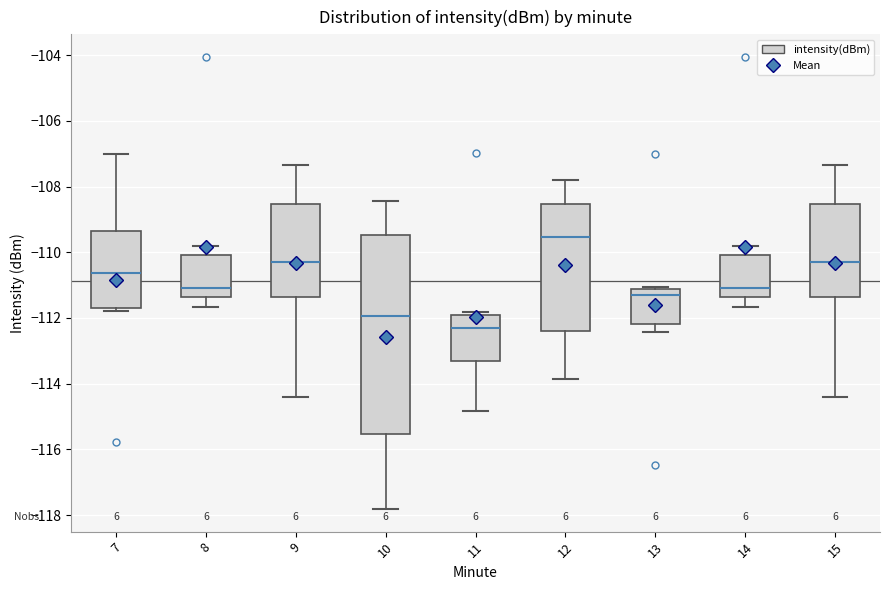

Where is the upper edge of the box at x = 7 on the y-axis? The values are not printed on the chart, so give them approximately, as read against the axis.

-109.4